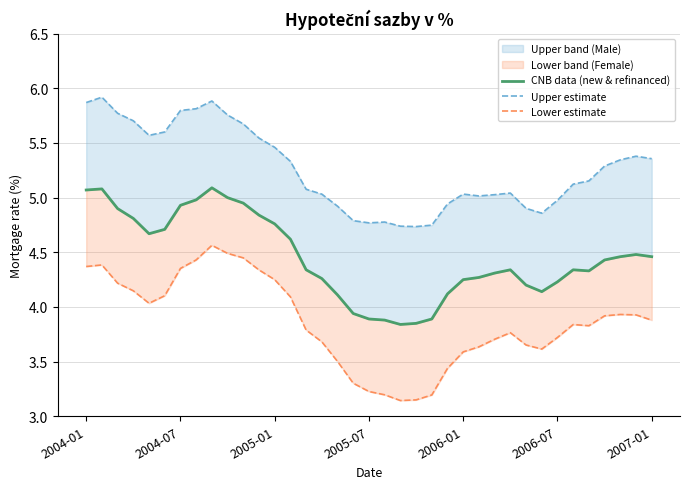

Where does the Upper estimate series first go above 5?

2004-01